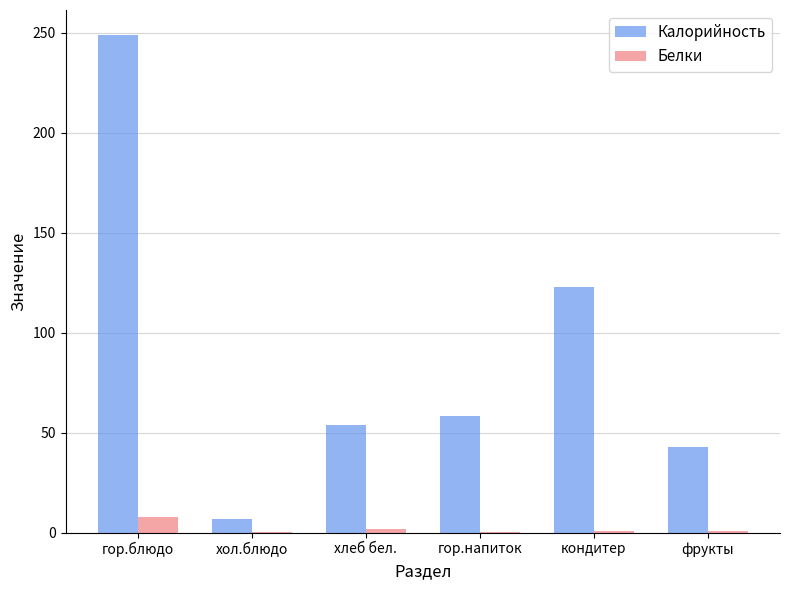

Between гор.блюдо and фрукты, which series saw the biggest shift?

Калорийность